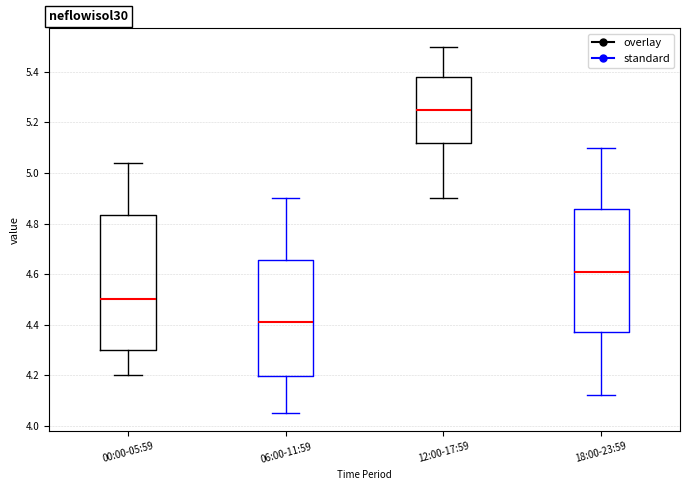

Where does the upper whisker of the box for 00:00-05:59 end on the y-axis? The values are not printed on the chart, so give them approximately, as read against the axis.

5.04